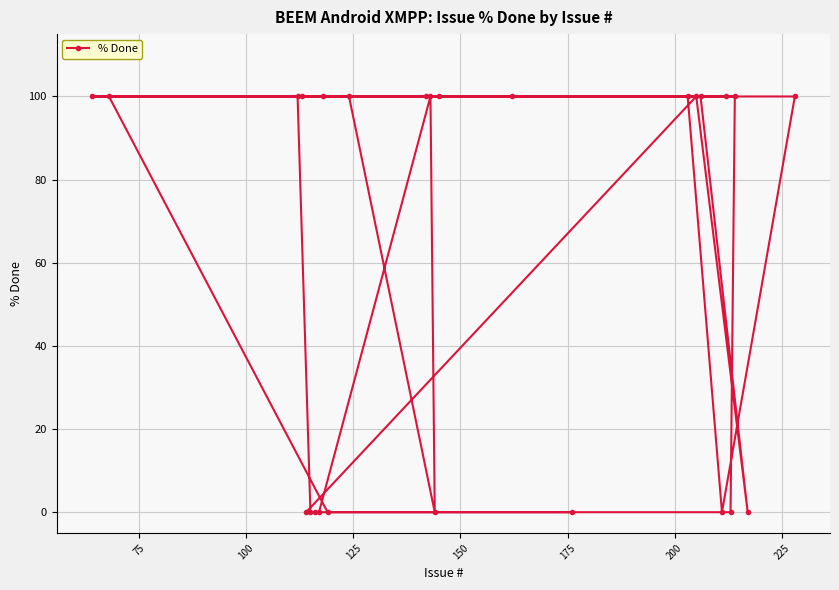

How many positive values are there?

16